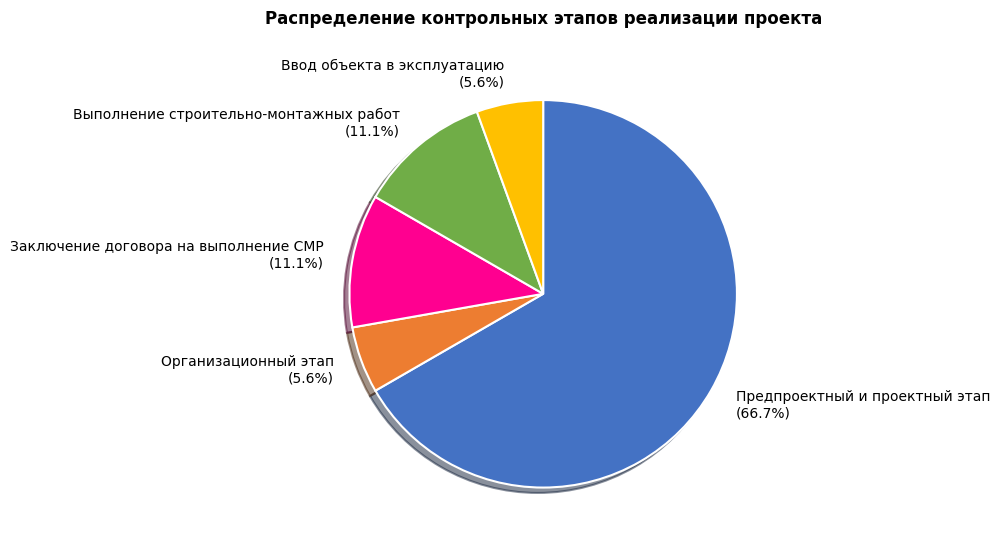

Does Предпроектный и проектный этап account for over 50% of the chart?

Yes